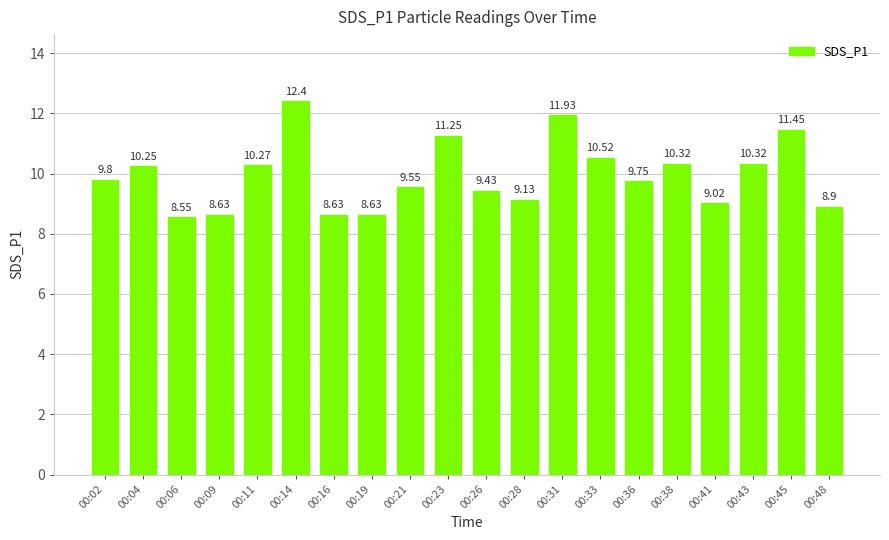

What is the ratio of the value at 00:28 to the value at 00:38?

0.9